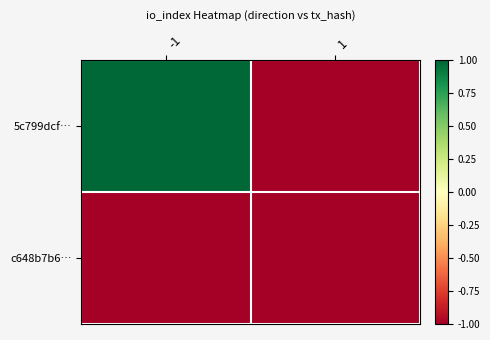

Which series has the largest range (max minus min)?

5c799dcf…